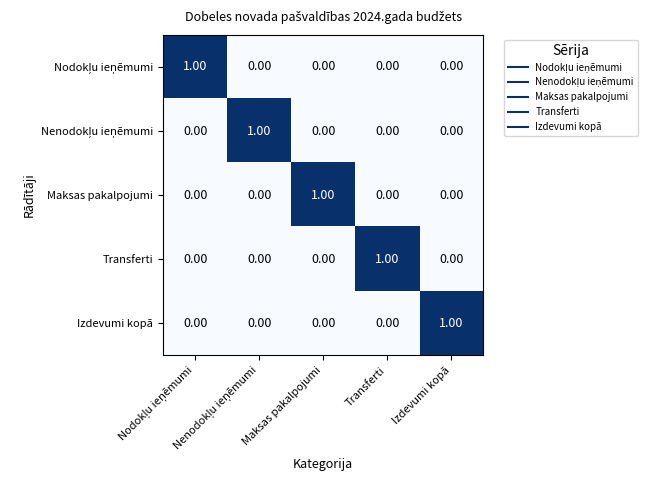

At how many categories does at least one series exceed 0?

5